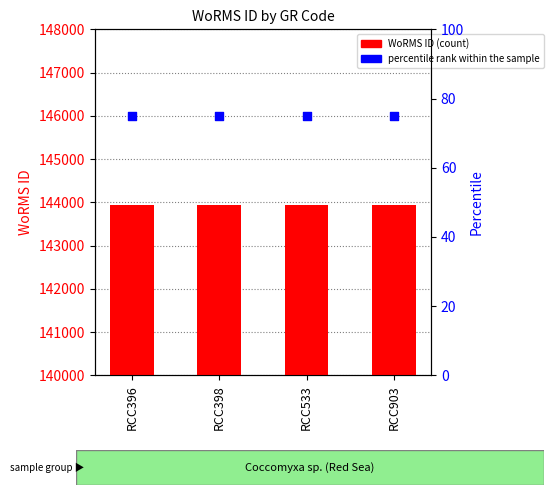

Which series has the largest total across all categories?

WoRMS ID